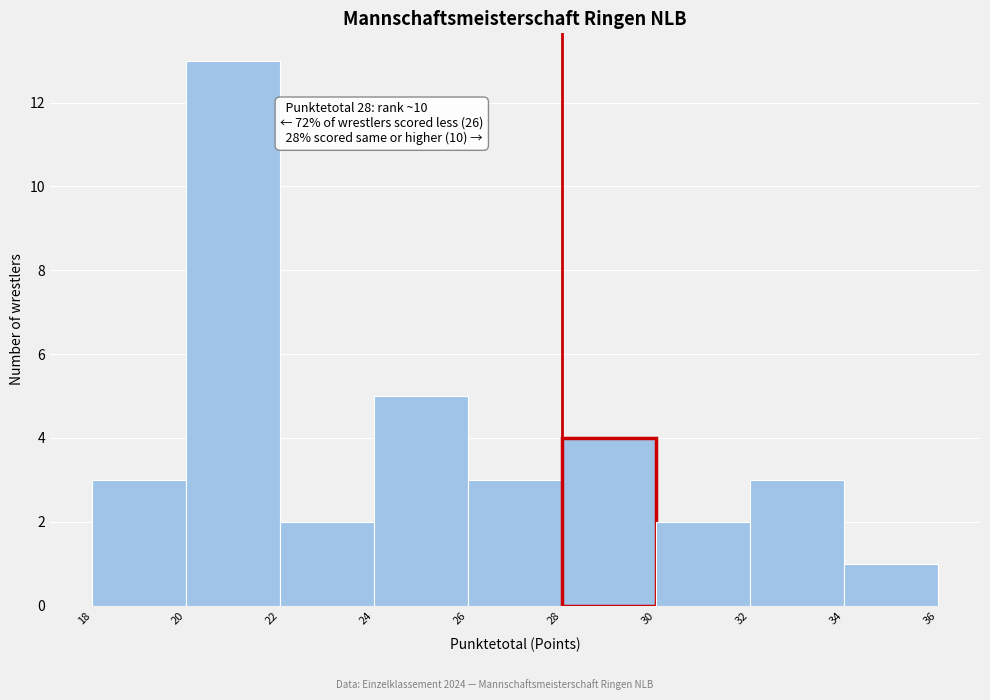

Which range on the x-axis has the tallest bar?

20 to 22